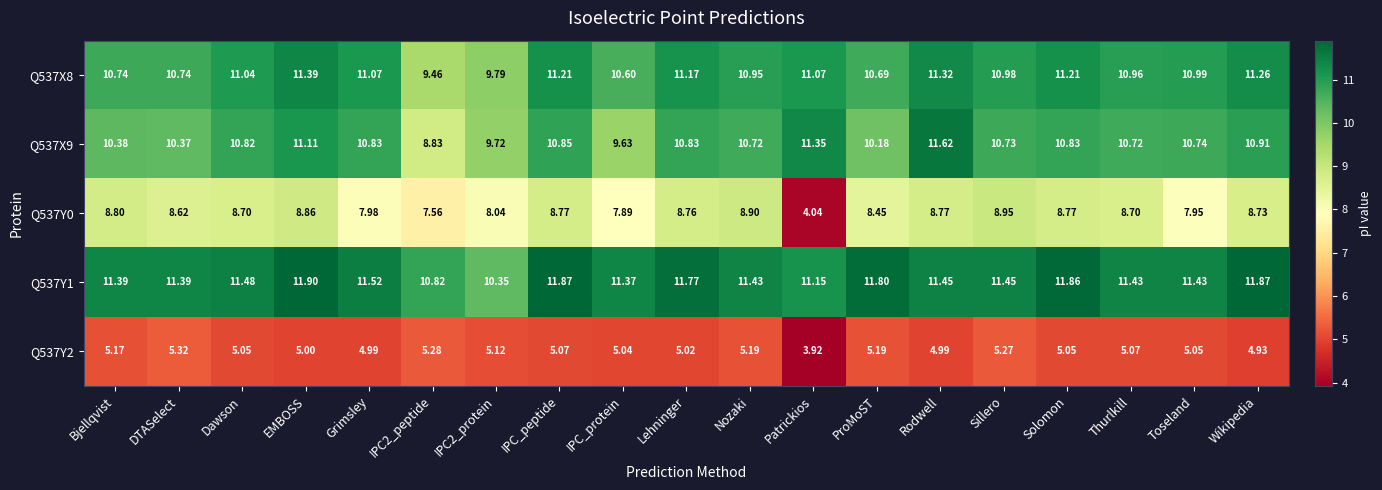

How many categories are shown in the chart?

19